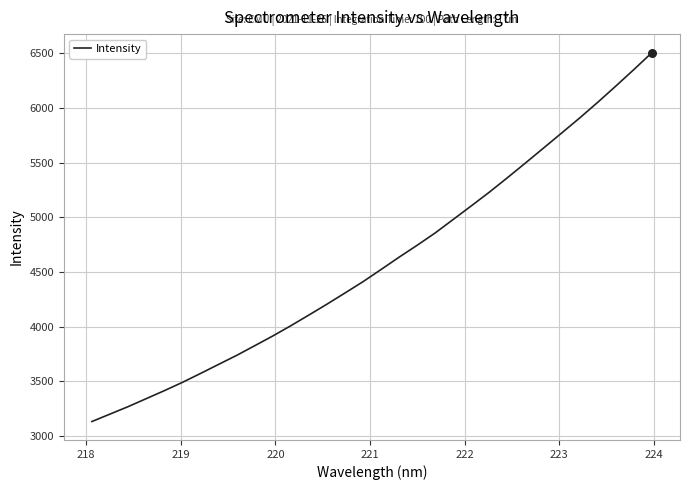

What is the smallest value displayed?

3133.3